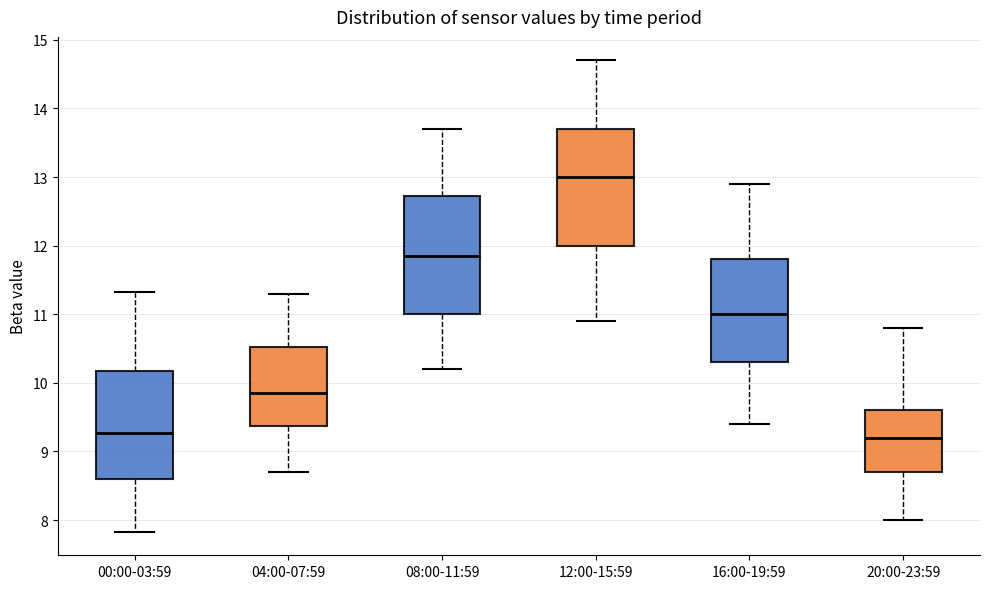

Reading left to right, transcribe this box plot: for each box, give where its median line is, the range the box spans, and where its two whiskers end, as read against the y-axis. The values are not printed on the chart, so give them approximately, as read against the axis.

00:00-03:59: median 9.3, box 8.6 to 10.2, whiskers 7.8 to 11.3
04:00-07:59: median 9.9, box 9.4 to 10.5, whiskers 8.7 to 11.3
08:00-11:59: median 11.9, box 11.0 to 12.7, whiskers 10.2 to 13.7
12:00-15:59: median 13.0, box 12.0 to 13.7, whiskers 10.9 to 14.7
16:00-19:59: median 11.0, box 10.3 to 11.8, whiskers 9.4 to 12.9
20:00-23:59: median 9.2, box 8.7 to 9.6, whiskers 8.0 to 10.8